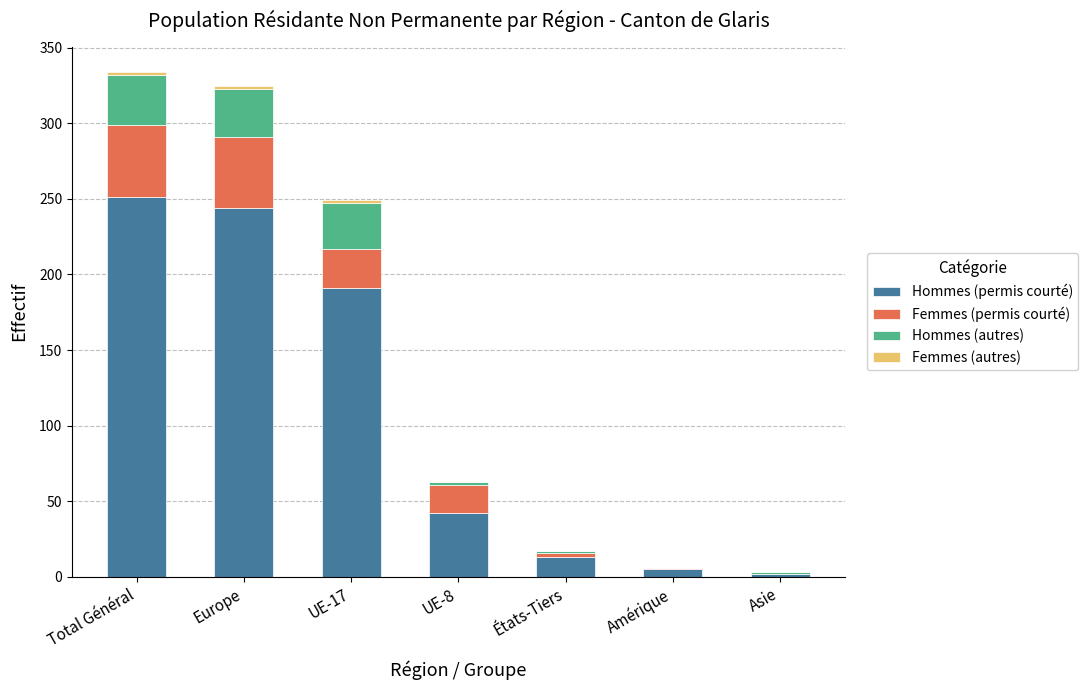

What is the maximum value for Hommes (permis courté)?

251